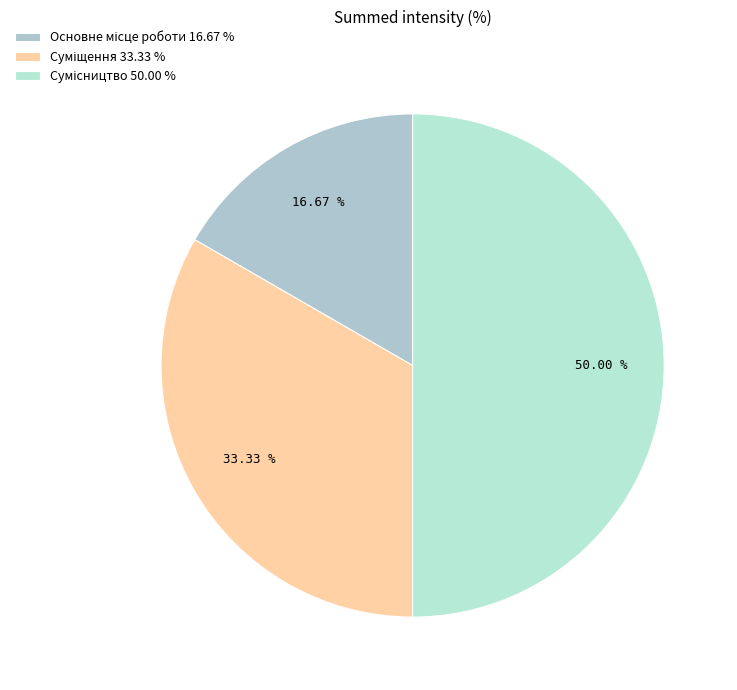

Rank the categories by value from highest to lowest.

Сумісництво, Суміщення, Основне місце роботи